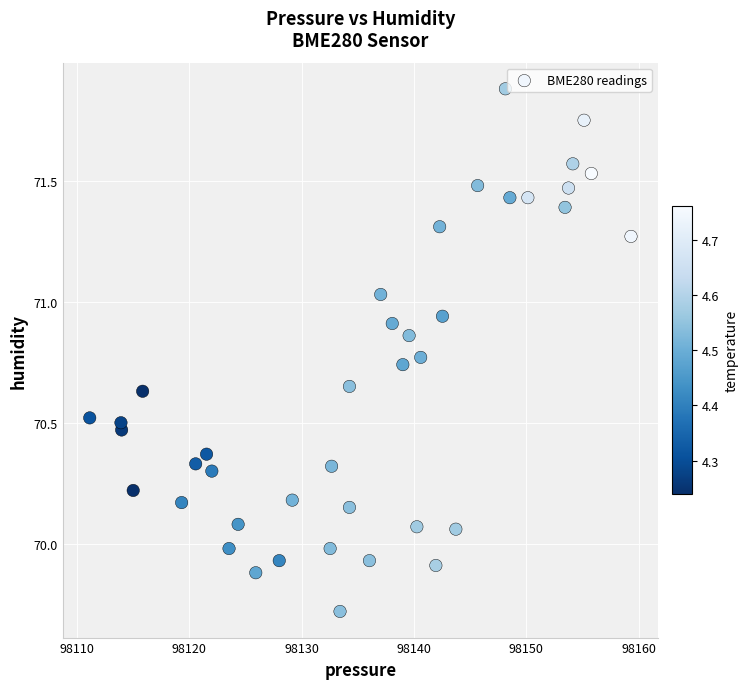

What is the range of Y values (max minus min)?

2.2